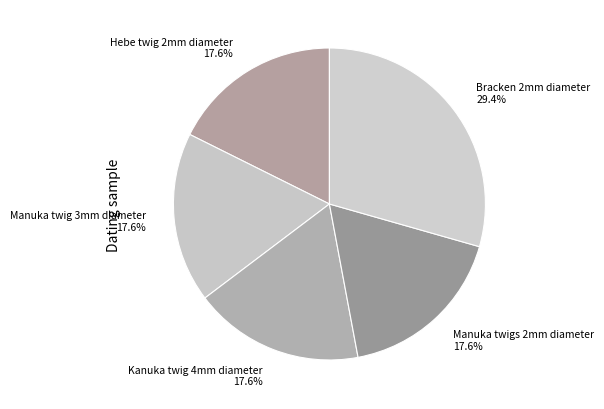

To the nearest percent, what percentage of the pie is Manuka twig 3mm diameter?

18%